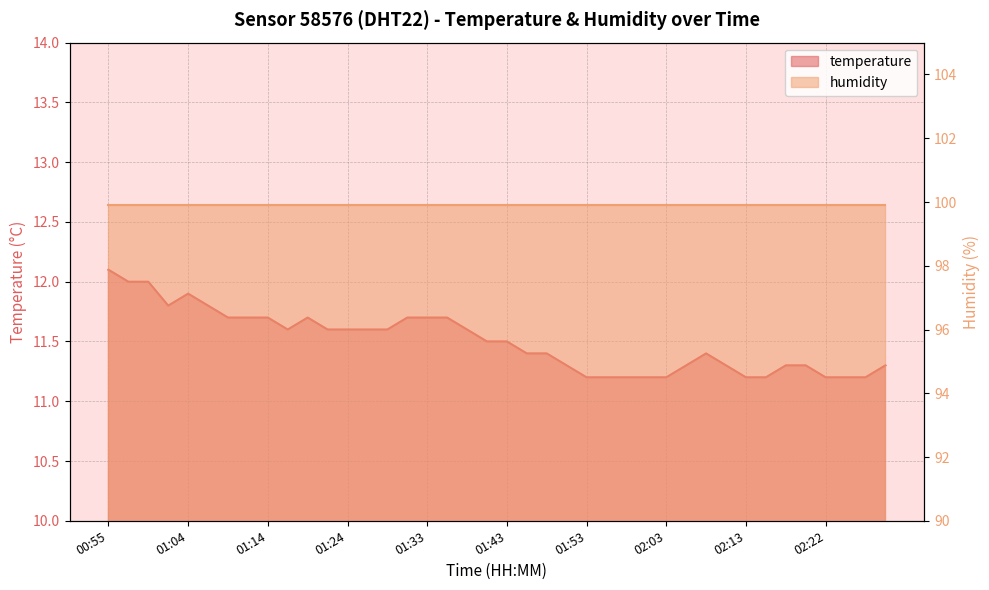

What is the minimum value shown in the chart?

11.2